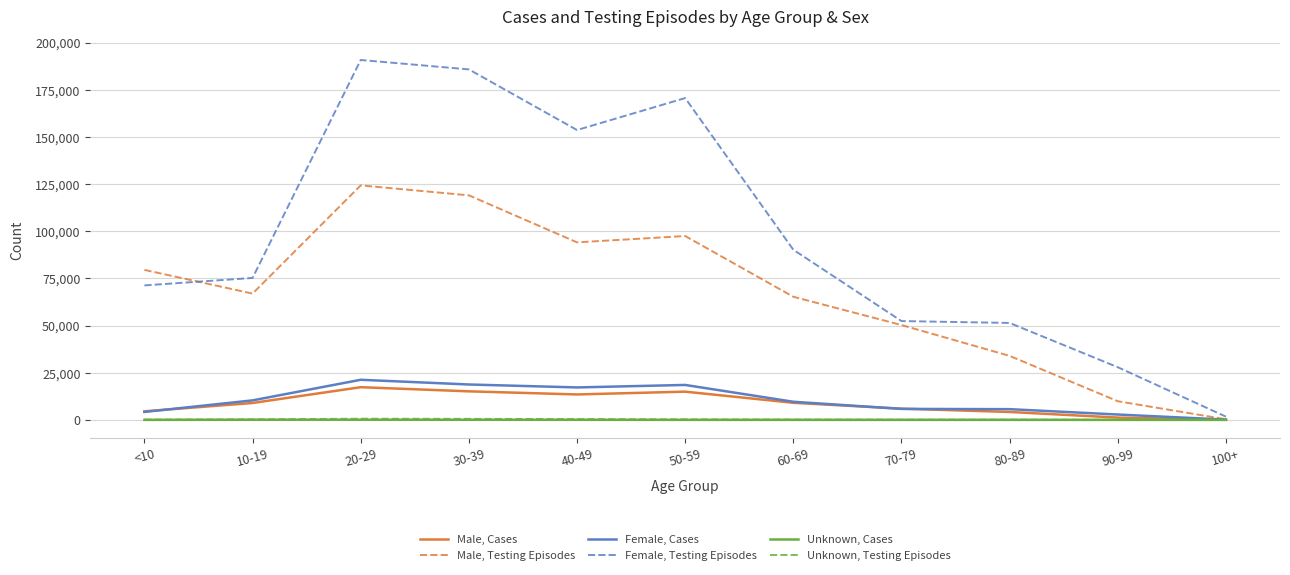

Is the value of Female, Cases at 40-49 greater than the value of Unknown, Testing Episodes at <10?

Yes